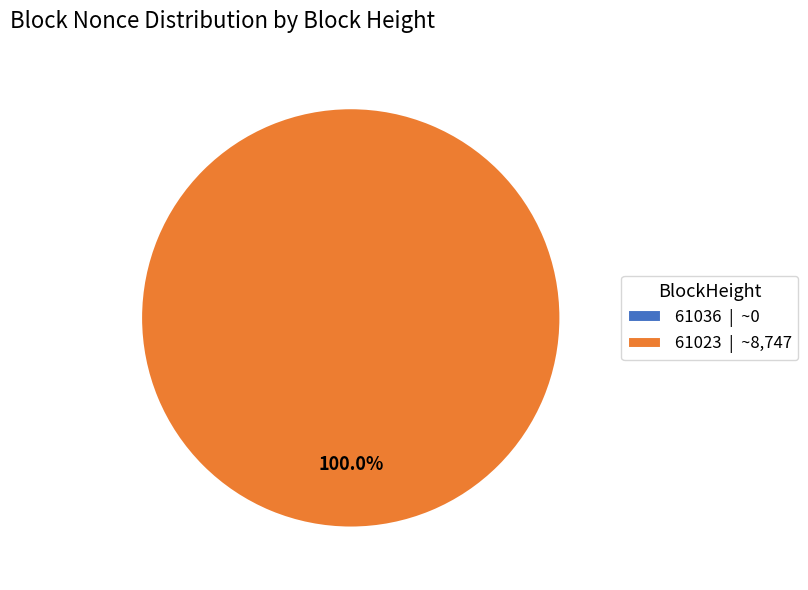

What is the change in value from 61036 to 61023?

+8747